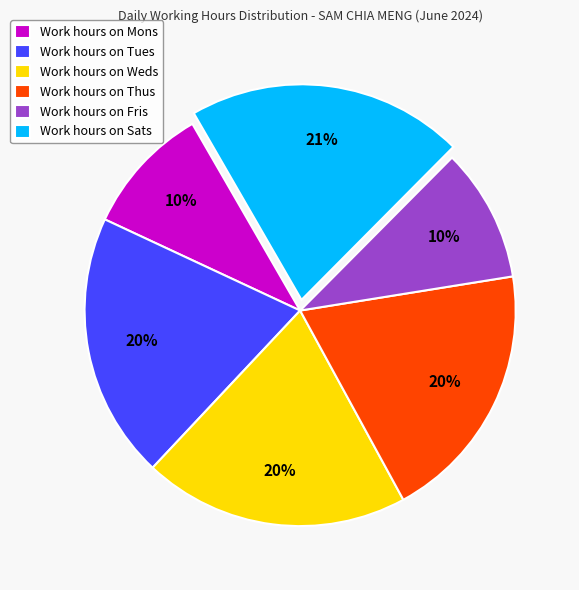

To the nearest percent, what is the average slice percentage?

17%